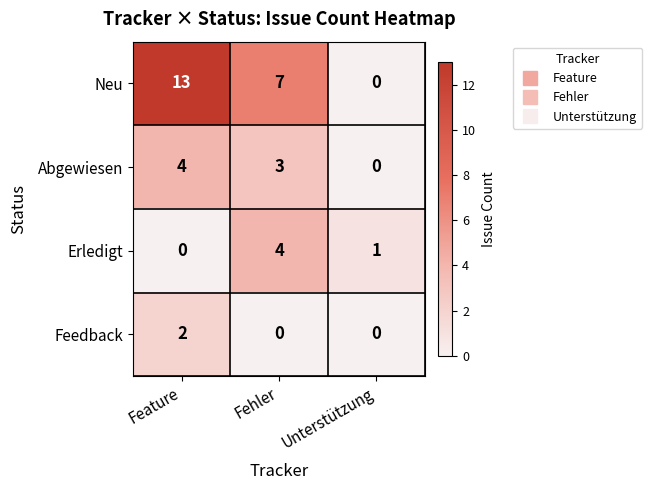

Which series has the largest total across all categories?

Neu